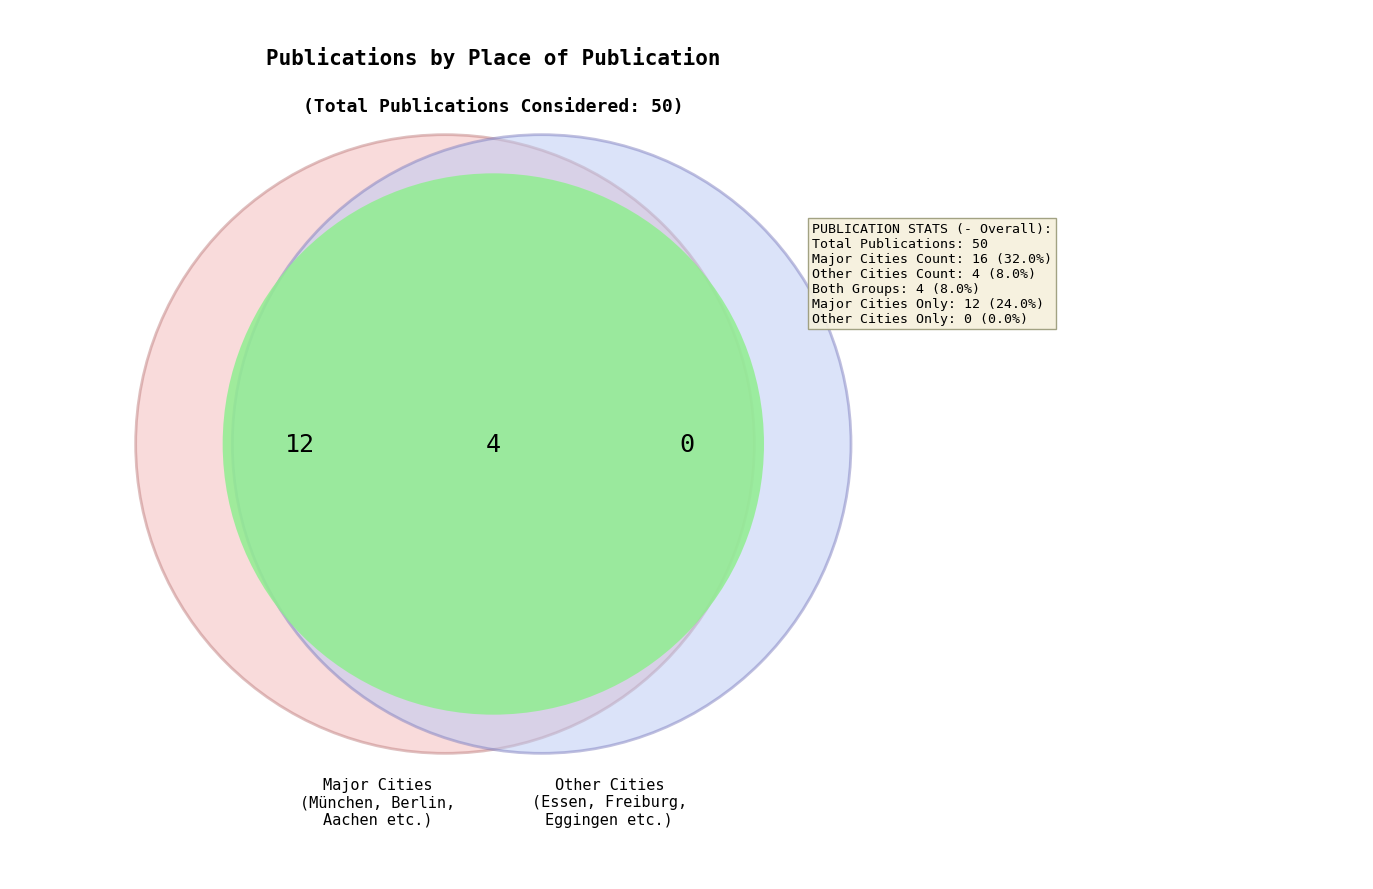

To the nearest percent, what is the average slice percentage?

11%